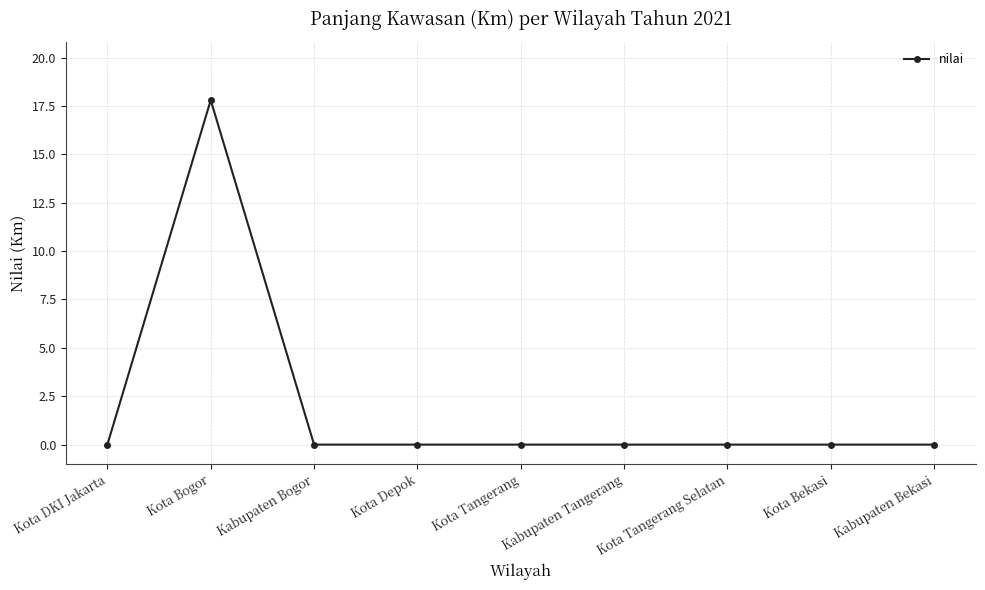

What is the difference between the maximum and minimum values?

17.8